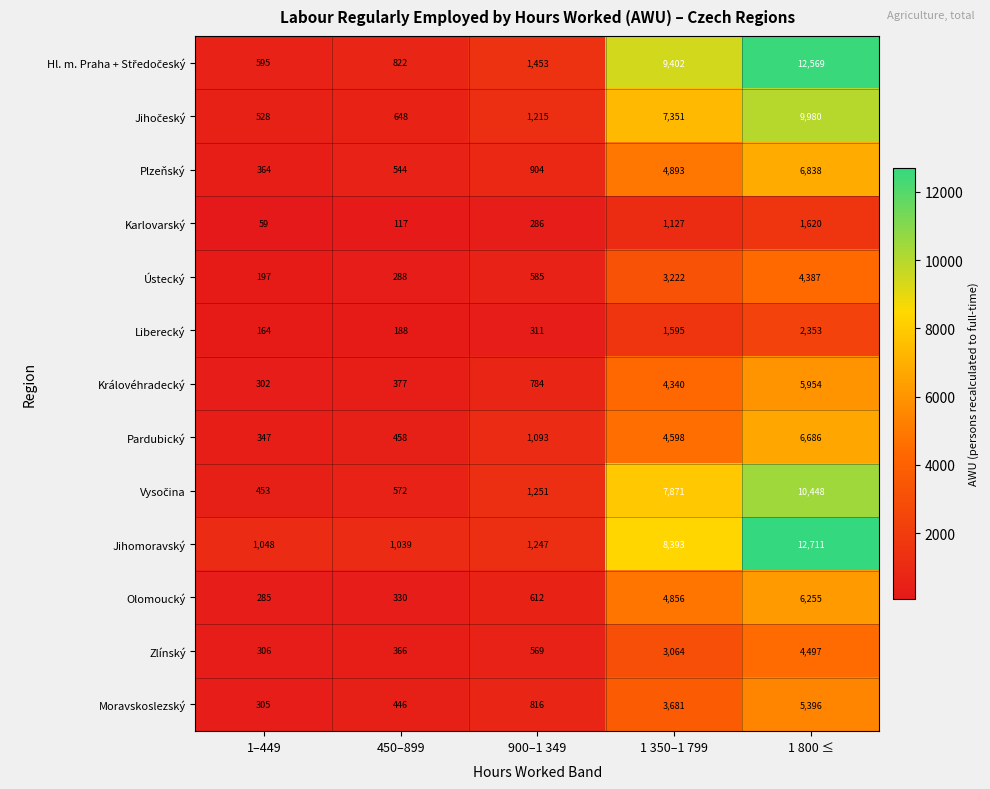

Where is Liberecký nearest to the value 1258?

1 350–1 799